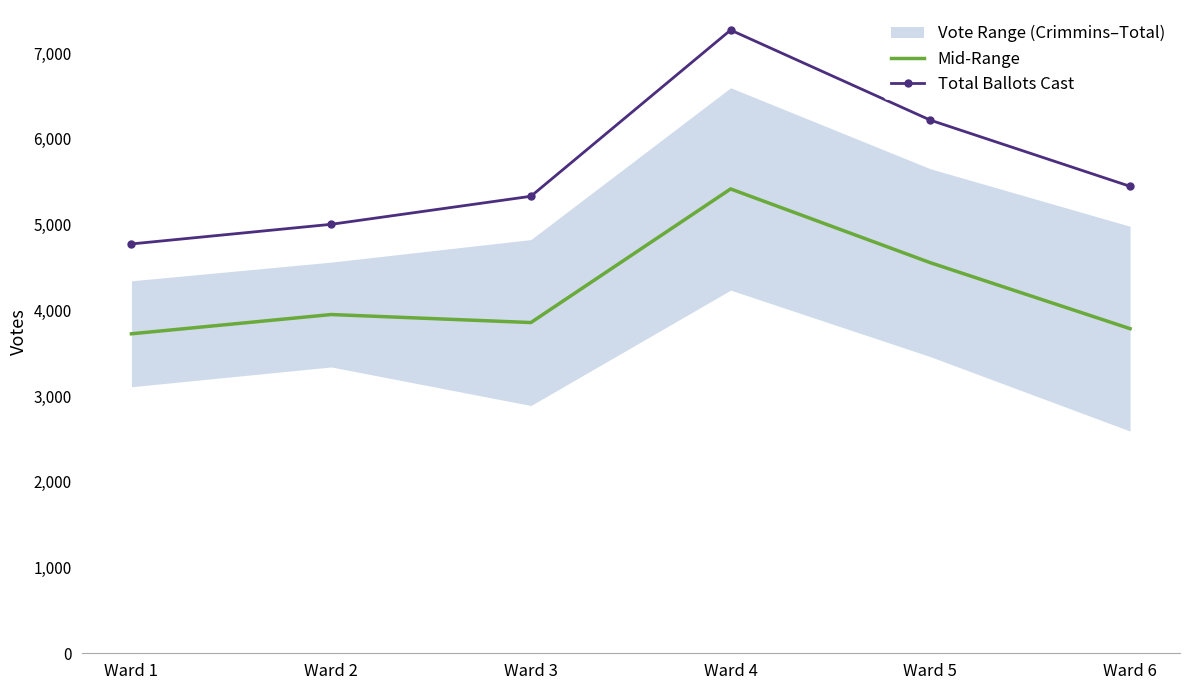

Which label corresponds to the smallest value in the chart?

Ward 1